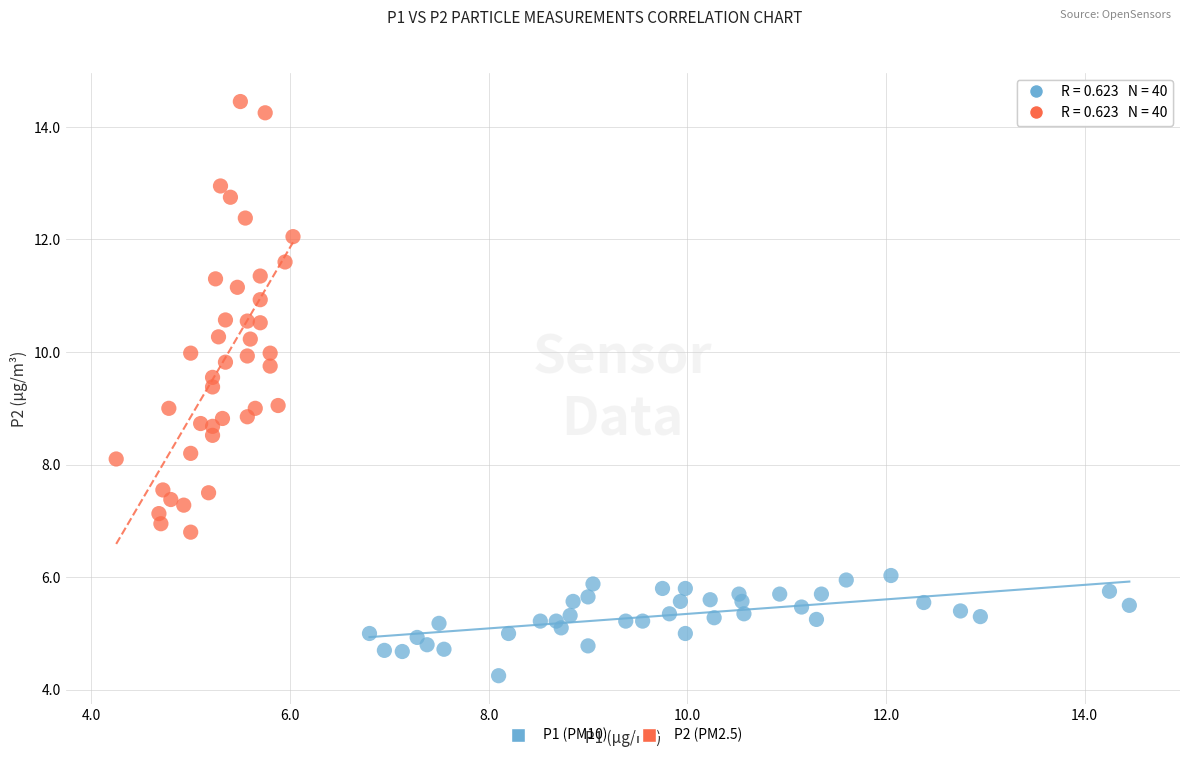

Which series has the widest spread of Y values?

P2 (PM2.5)